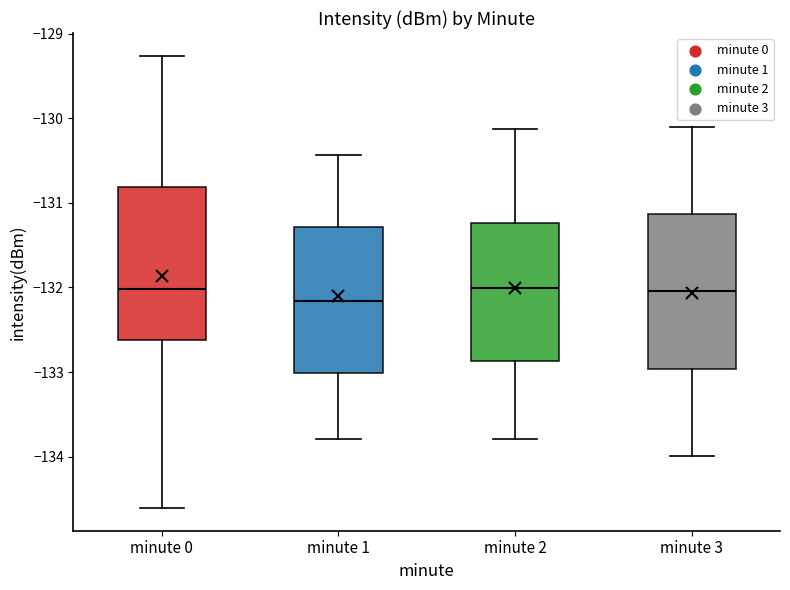

Reading left to right, transcribe this box plot: for each box, give where its median line is, the range the box spans, and where its two whiskers end, as read against the y-axis. The values are not printed on the chart, so give them approximately, as read against the axis.

minute 0: median -132.0, box -132.6 to -130.8, whiskers -134.6 to -129.3
minute 1: median -132.2, box -133.0 to -131.3, whiskers -133.8 to -130.4
minute 2: median -132.0, box -132.9 to -131.2, whiskers -133.8 to -130.1
minute 3: median -132.0, box -133.0 to -131.1, whiskers -134.0 to -130.1